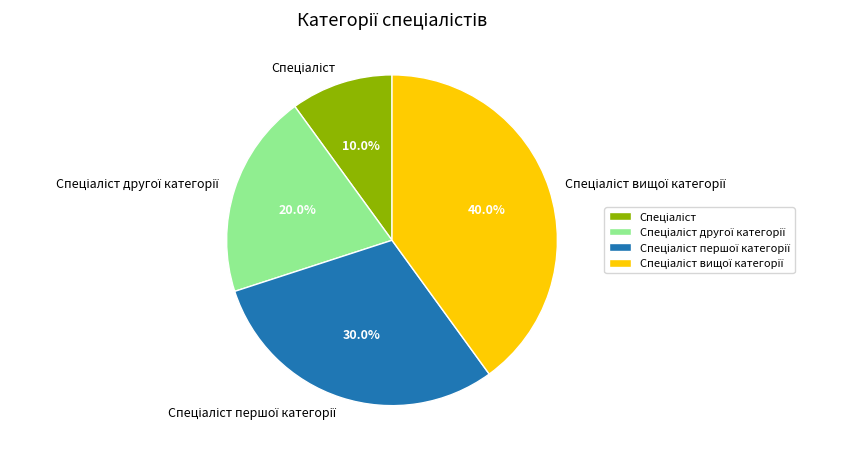

Does any single category account for the majority?

No